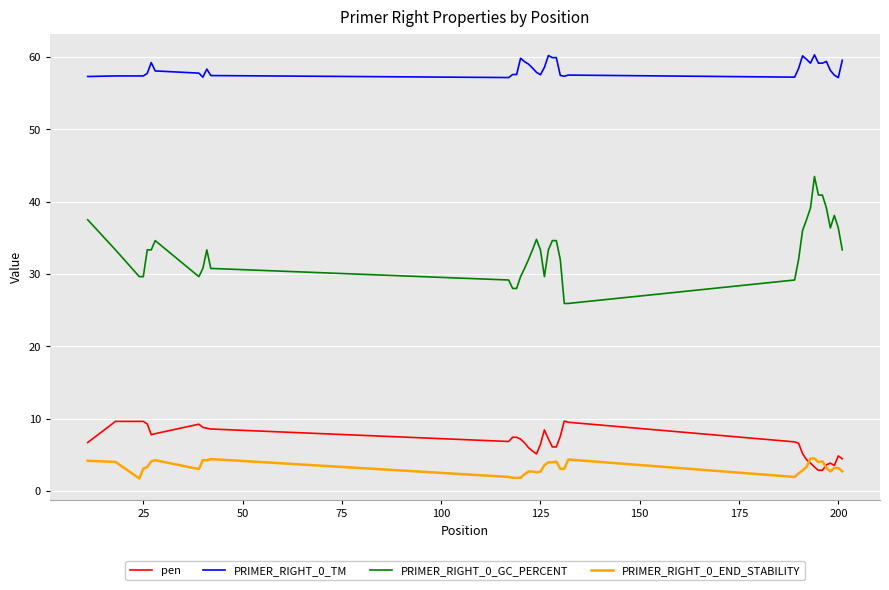

Which series has the largest total across all categories?

PRIMER_RIGHT_0_TM